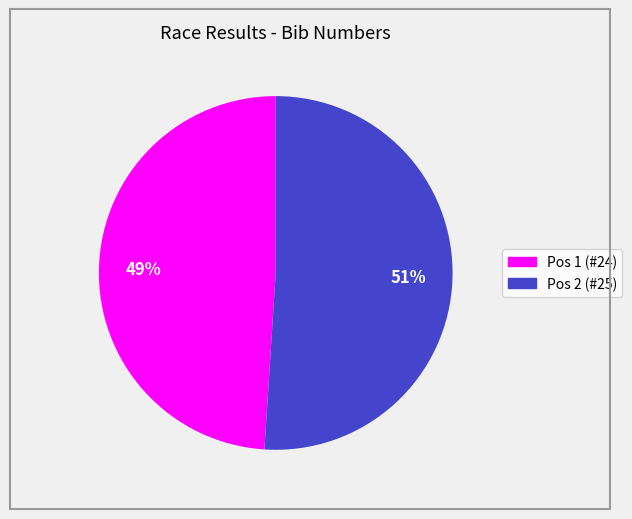

Does any single category account for the majority?

Yes